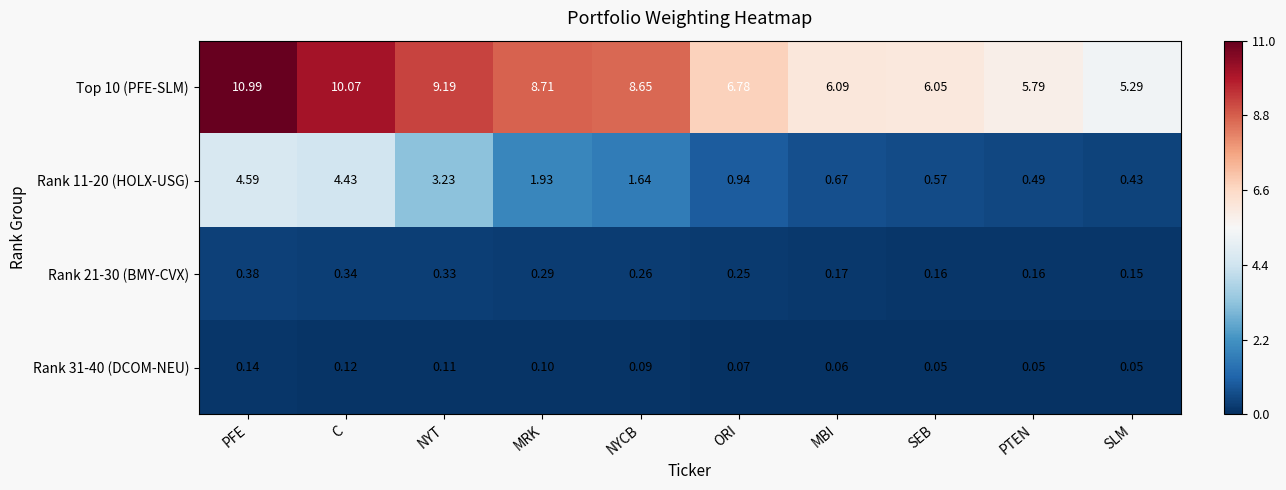

List the series in order of their peak value, lowest first.

Rank 31-40 (DCOM-NEU), Rank 21-30 (BMY-CVX), Rank 11-20 (HOLX-USG), Top 10 (PFE-SLM)